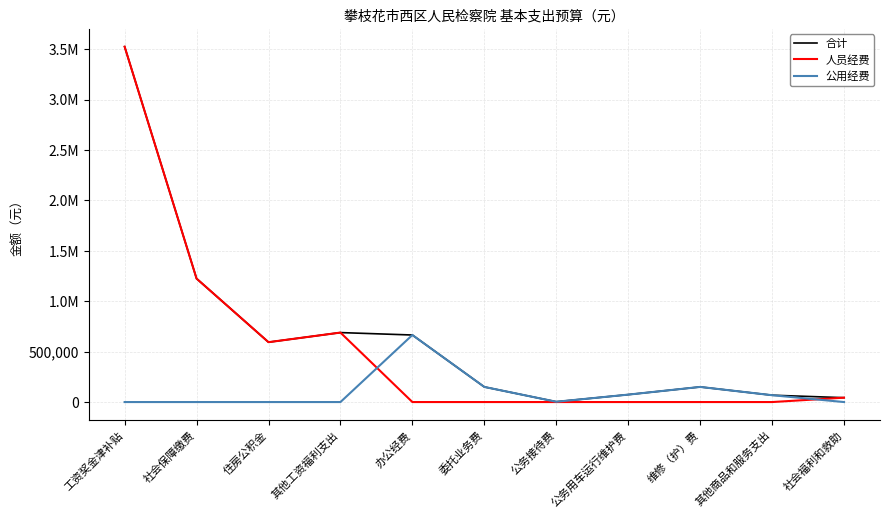

True or false: 公用经费 has a value of 0.0 at 住房公积金.

True